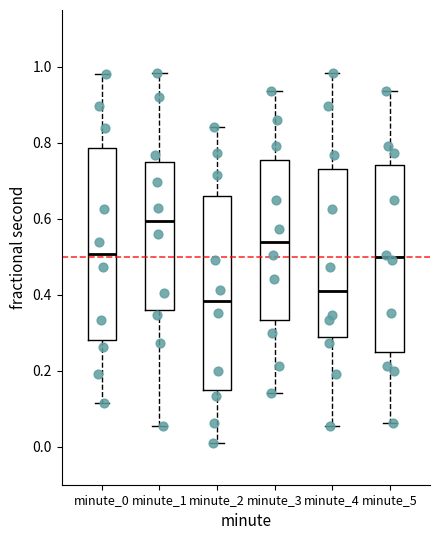

Reading left to right, transcribe this box plot: for each box, give where its median line is, the range the box spans, and where its two whiskers end, as read against the y-axis. The values are not printed on the chart, so give them approximately, as read against the axis.

minute_0: median 0.50, box 0.28 to 0.78, whiskers 0.12 to 0.98
minute_1: median 0.60, box 0.36 to 0.76, whiskers 0.06 to 0.98
minute_2: median 0.38, box 0.16 to 0.66, whiskers 0.00 to 0.84
minute_3: median 0.54, box 0.34 to 0.76, whiskers 0.14 to 0.94
minute_4: median 0.42, box 0.28 to 0.74, whiskers 0.06 to 0.98
minute_5: median 0.50, box 0.24 to 0.74, whiskers 0.06 to 0.94